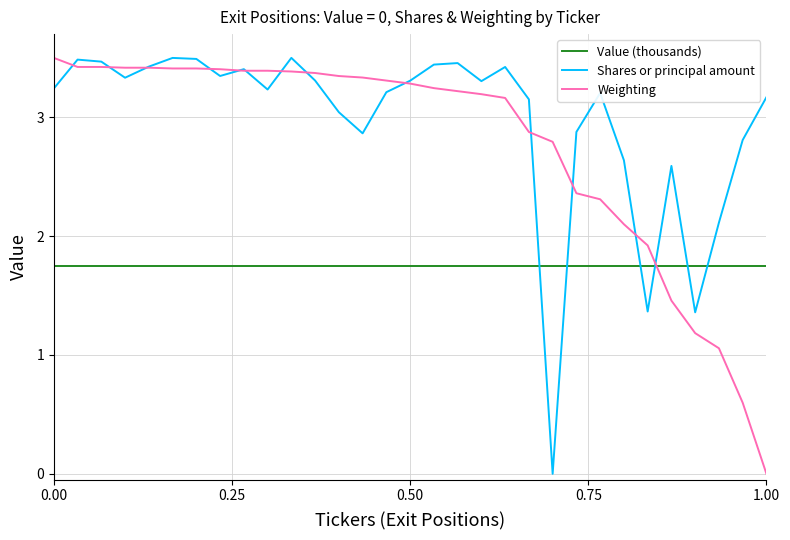

True or false: Shares or principal amount and Value (thousands) intersect in this chart.

True